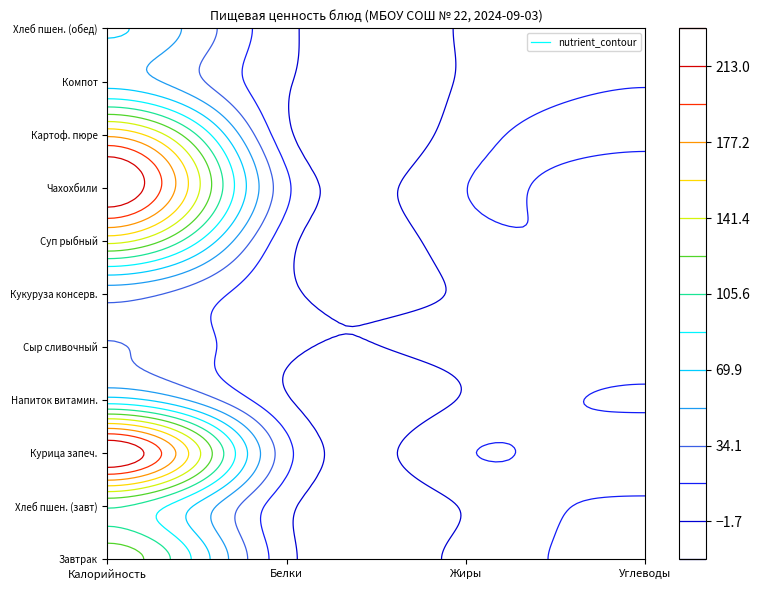

At how many categories does at least one series exceed 199?

1